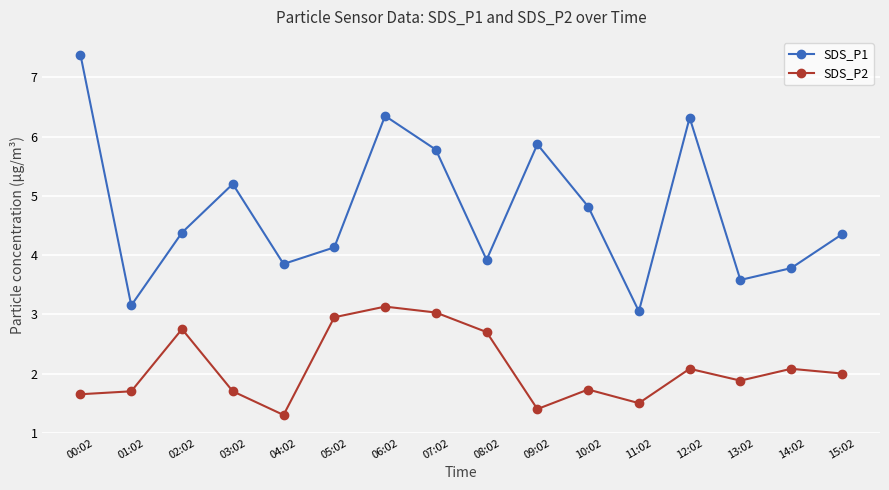

List the series in order of their overall mean, lowest first.

SDS_P2, SDS_P1